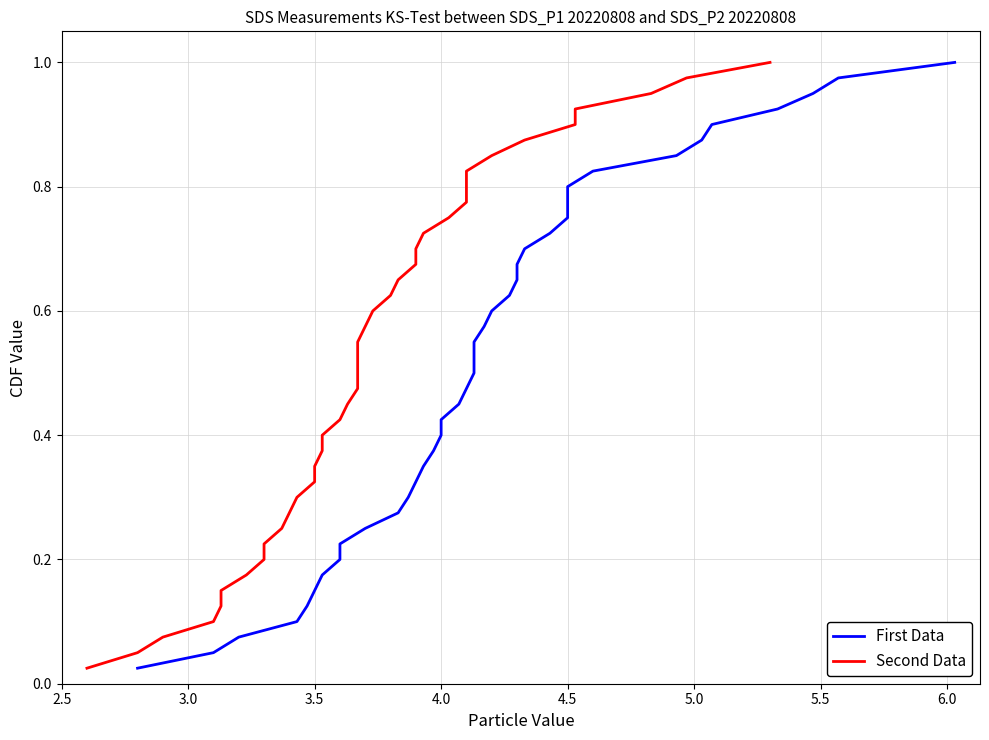

At how many categories does at least one series exceed 0?

40